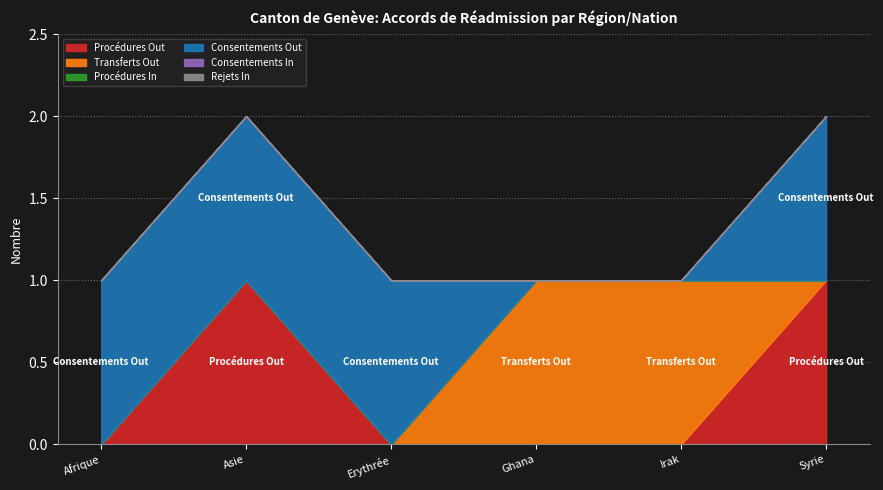

Which series changed the most between Ghana and Syrie?

Procédures Out